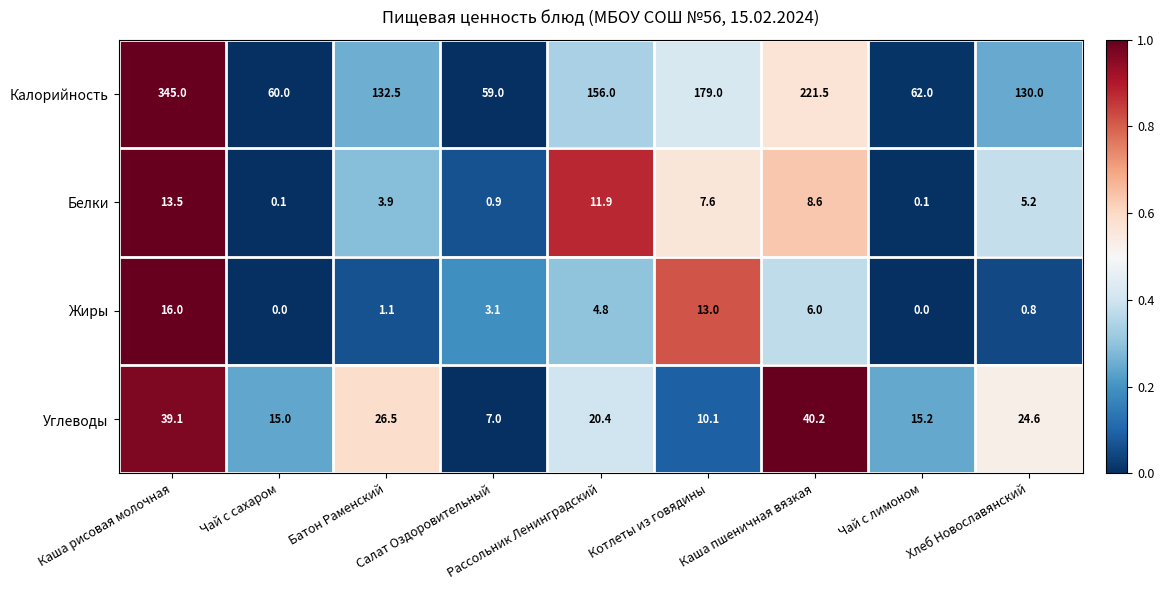

Which series has the widest spread of values?

Калорийность